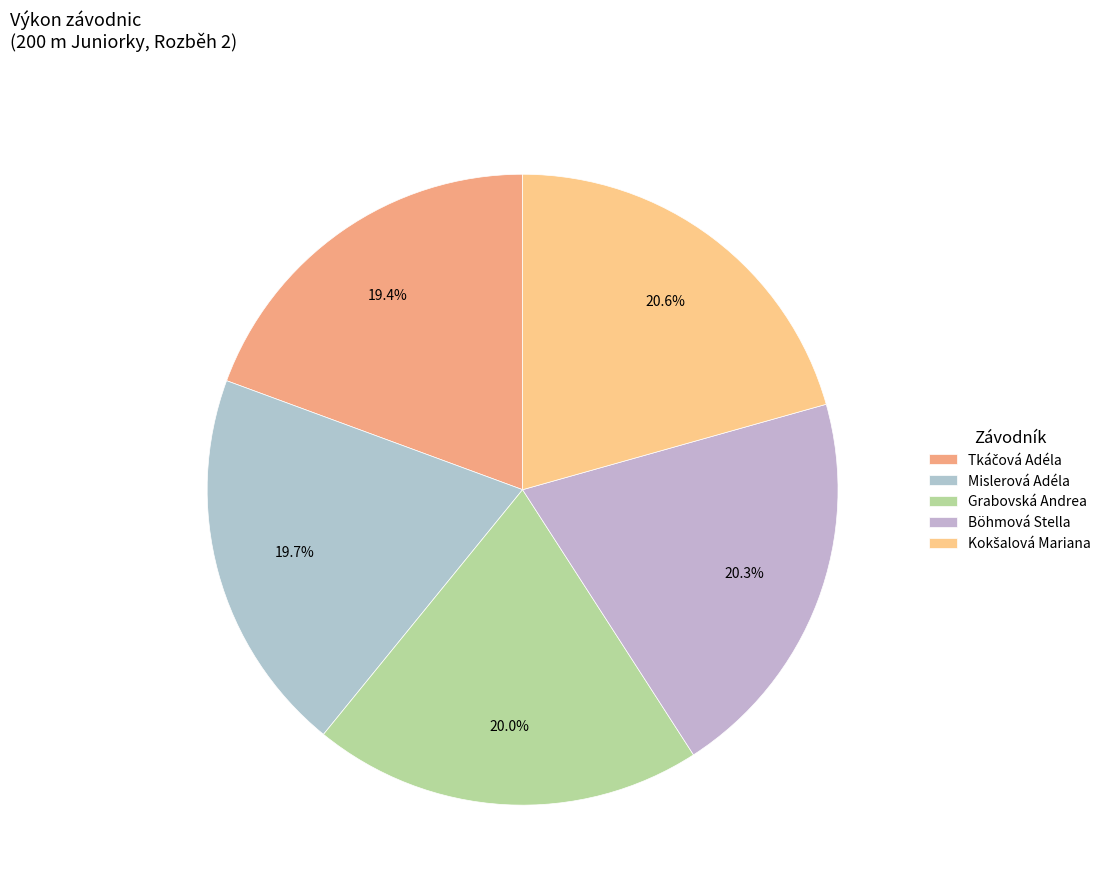

Is there any slice that represents more than half of the pie?

No